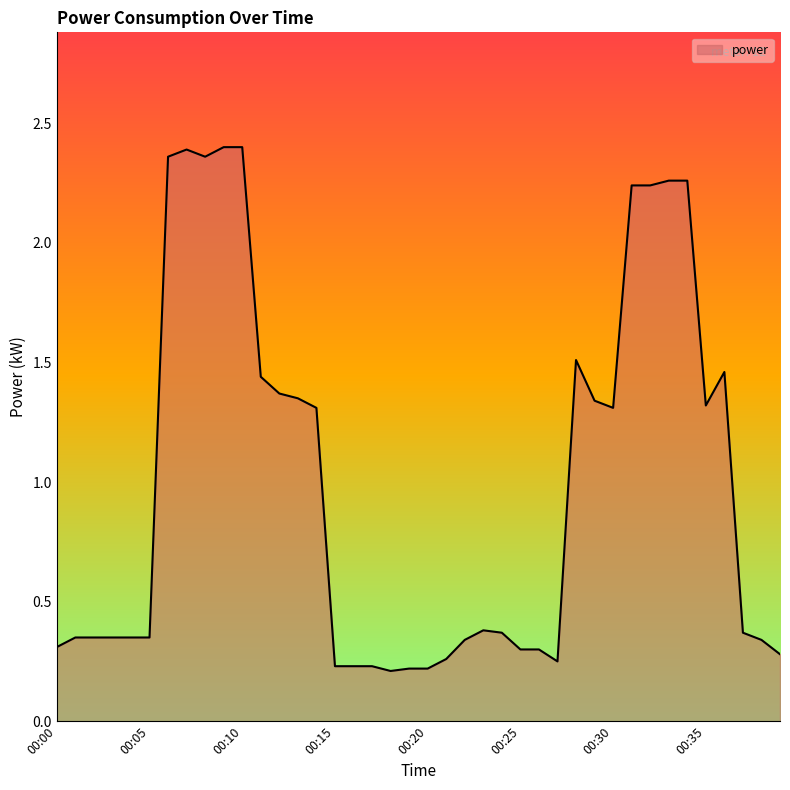

Does the chart display data point markers on the line(s)?

No